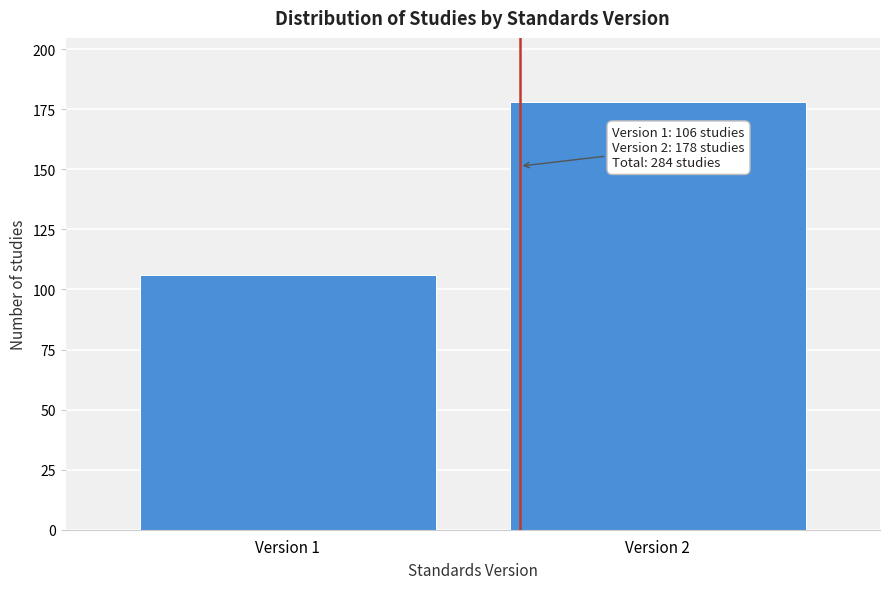

Reading left to right, what are all the values shown in this chart?

Version 1=106	Version 2=178